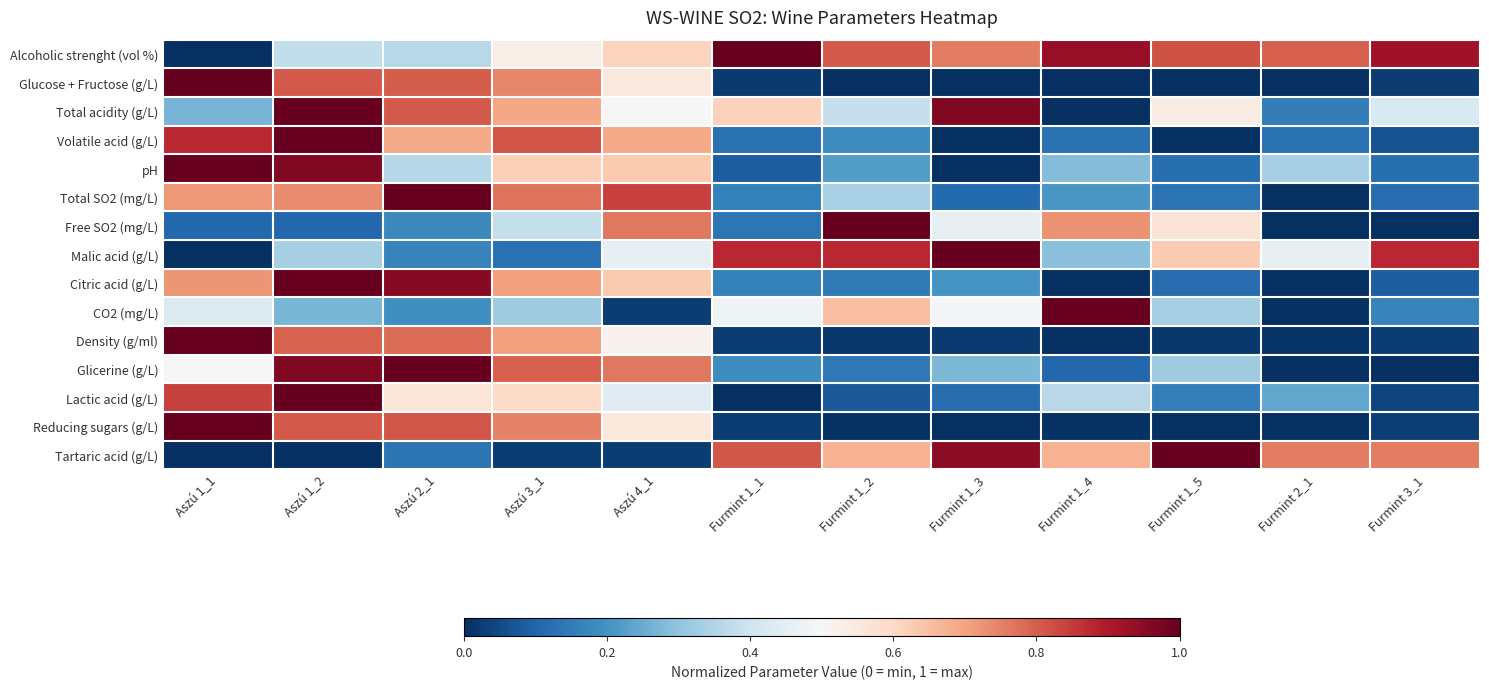

Reading left to right, extract all data points from this chart.

Alcoholic strenght (vol %): Aszú 1_1=0.0	Aszú 1_2=0.4	Aszú 2_1=0.4	Aszú 3_1=0.5	Aszú 4_1=0.6	Furmint 1_1=1.0	Furmint 1_2=0.8	Furmint 1_3=0.8	Furmint 1_4=0.9	Furmint 1_5=0.8	Furmint 2_1=0.8	Furmint 3_1=0.9
Glucose + Fructose (g/L): Aszú 1_1=1.0	Aszú 1_2=0.8	Aszú 2_1=0.8	Aszú 3_1=0.7	Aszú 4_1=0.6	Furmint 1_1=0.0	Furmint 1_2=0.0	Furmint 1_3=0.0	Furmint 1_4=0.0	Furmint 1_5=0.0	Furmint 2_1=0.0	Furmint 3_1=0.0
Total acidity (g/L): Aszú 1_1=0.3	Aszú 1_2=1.0	Aszú 2_1=0.8	Aszú 3_1=0.7	Aszú 4_1=0.5	Furmint 1_1=0.6	Furmint 1_2=0.4	Furmint 1_3=1.0	Furmint 1_4=0.0	Furmint 1_5=0.5	Furmint 2_1=0.2	Furmint 3_1=0.4
Volatile acid (g/L): Aszú 1_1=0.9	Aszú 1_2=1.0	Aszú 2_1=0.7	Aszú 3_1=0.8	Aszú 4_1=0.7	Furmint 1_1=0.1	Furmint 1_2=0.2	Furmint 1_3=0.0	Furmint 1_4=0.1	Furmint 1_5=0.0	Furmint 2_1=0.1	Furmint 3_1=0.1
pH: Aszú 1_1=1.0	Aszú 1_2=1.0	Aszú 2_1=0.4	Aszú 3_1=0.6	Aszú 4_1=0.6	Furmint 1_1=0.1	Furmint 1_2=0.2	Furmint 1_3=0.0	Furmint 1_4=0.3	Furmint 1_5=0.1	Furmint 2_1=0.3	Furmint 3_1=0.1
Total SO2 (mg/L): Aszú 1_1=0.7	Aszú 1_2=0.7	Aszú 2_1=1.0	Aszú 3_1=0.8	Aszú 4_1=0.8	Furmint 1_1=0.2	Furmint 1_2=0.3	Furmint 1_3=0.1	Furmint 1_4=0.2	Furmint 1_5=0.1	Furmint 2_1=0.0	Furmint 3_1=0.1
Free SO2 (mg/L): Aszú 1_1=0.1	Aszú 1_2=0.1	Aszú 2_1=0.2	Aszú 3_1=0.4	Aszú 4_1=0.8	Furmint 1_1=0.1	Furmint 1_2=1.0	Furmint 1_3=0.5	Furmint 1_4=0.7	Furmint 1_5=0.6	Furmint 2_1=0.0	Furmint 3_1=0.0
Malic acid (g/L): Aszú 1_1=0.0	Aszú 1_2=0.3	Aszú 2_1=0.2	Aszú 3_1=0.1	Aszú 4_1=0.5	Furmint 1_1=0.9	Furmint 1_2=0.9	Furmint 1_3=1.0	Furmint 1_4=0.3	Furmint 1_5=0.6	Furmint 2_1=0.5	Furmint 3_1=0.9
Citric acid (g/L): Aszú 1_1=0.7	Aszú 1_2=1.0	Aszú 2_1=1.0	Aszú 3_1=0.7	Aszú 4_1=0.6	Furmint 1_1=0.2	Furmint 1_2=0.1	Furmint 1_3=0.2	Furmint 1_4=0.0	Furmint 1_5=0.1	Furmint 2_1=0.0	Furmint 3_1=0.1
CO2 (mg/L): Aszú 1_1=0.4	Aszú 1_2=0.3	Aszú 2_1=0.2	Aszú 3_1=0.3	Aszú 4_1=0.0	Furmint 1_1=0.5	Furmint 1_2=0.7	Furmint 1_3=0.5	Furmint 1_4=1.0	Furmint 1_5=0.3	Furmint 2_1=0.0	Furmint 3_1=0.2
Density (g/ml): Aszú 1_1=1.0	Aszú 1_2=0.8	Aszú 2_1=0.8	Aszú 3_1=0.7	Aszú 4_1=0.5	Furmint 1_1=0.0	Furmint 1_2=0.0	Furmint 1_3=0.0	Furmint 1_4=0.0	Furmint 1_5=0.0	Furmint 2_1=0.0	Furmint 3_1=0.0
Glicerine (g/L): Aszú 1_1=0.5	Aszú 1_2=1.0	Aszú 2_1=1.0	Aszú 3_1=0.8	Aszú 4_1=0.8	Furmint 1_1=0.2	Furmint 1_2=0.1	Furmint 1_3=0.3	Furmint 1_4=0.1	Furmint 1_5=0.3	Furmint 2_1=0.0	Furmint 3_1=0.0
Lactic acid (g/L): Aszú 1_1=0.8	Aszú 1_2=1.0	Aszú 2_1=0.6	Aszú 3_1=0.6	Aszú 4_1=0.4	Furmint 1_1=0.0	Furmint 1_2=0.1	Furmint 1_3=0.1	Furmint 1_4=0.4	Furmint 1_5=0.2	Furmint 2_1=0.2	Furmint 3_1=0.0
Reducing sugars (g/L): Aszú 1_1=1.0	Aszú 1_2=0.8	Aszú 2_1=0.8	Aszú 3_1=0.7	Aszú 4_1=0.6	Furmint 1_1=0.0	Furmint 1_2=0.0	Furmint 1_3=0.0	Furmint 1_4=0.0	Furmint 1_5=0.0	Furmint 2_1=0.0	Furmint 3_1=0.0
Tartaric acid (g/L): Aszú 1_1=0.0	Aszú 1_2=0.0	Aszú 2_1=0.1	Aszú 3_1=0.0	Aszú 4_1=0.0	Furmint 1_1=0.8	Furmint 1_2=0.7	Furmint 1_3=0.9	Furmint 1_4=0.7	Furmint 1_5=1.0	Furmint 2_1=0.8	Furmint 3_1=0.8